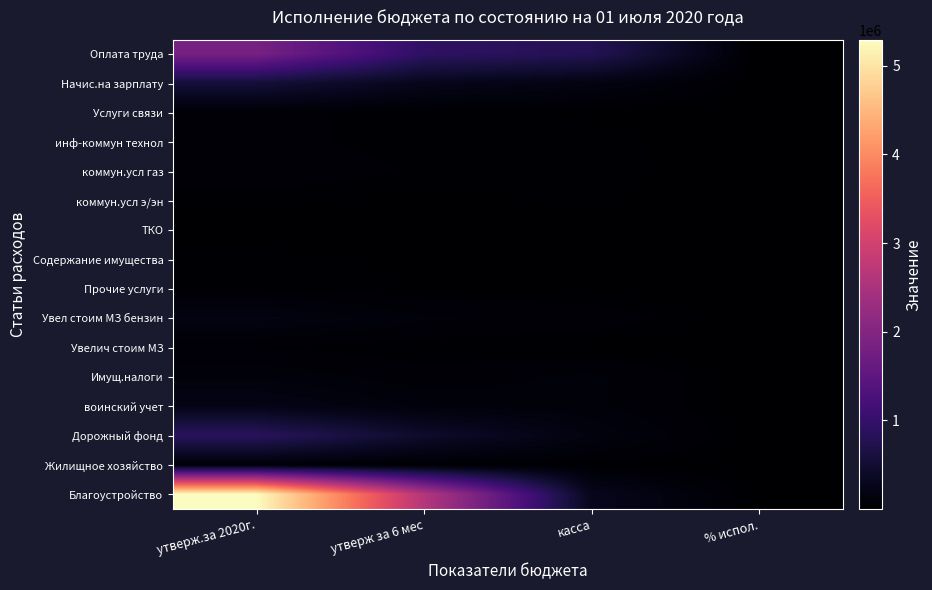

What is the difference between the highest and lowest values at утверж за 6 мес?

2643580.0